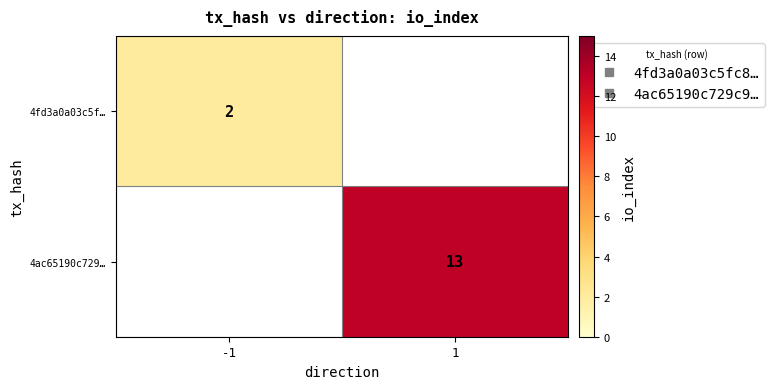

Which label corresponds to the smallest value in the chart?

-1